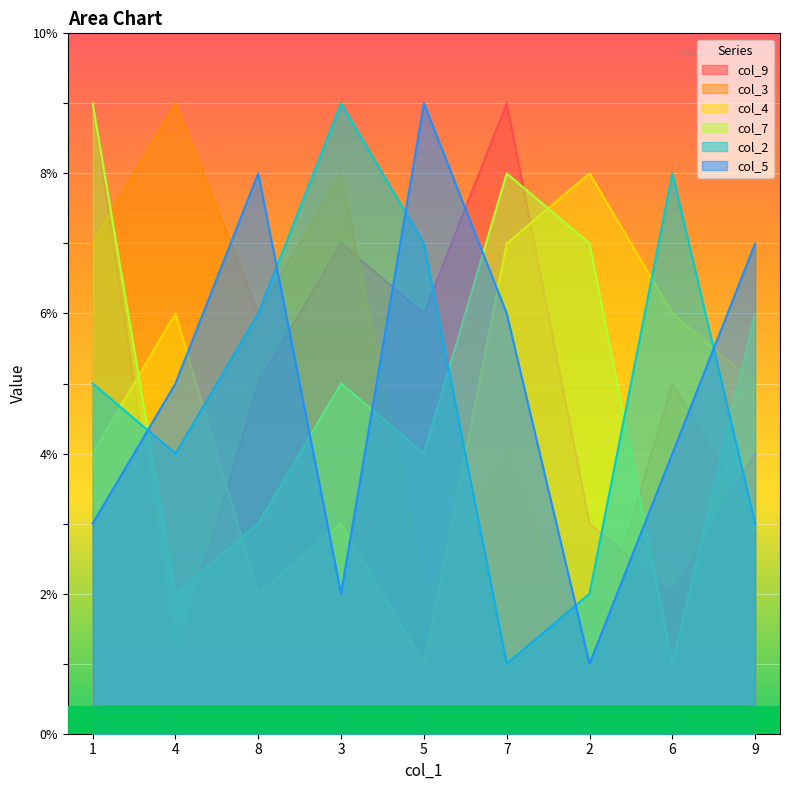

The value of col_2 at 2 is 2. True or false?

True